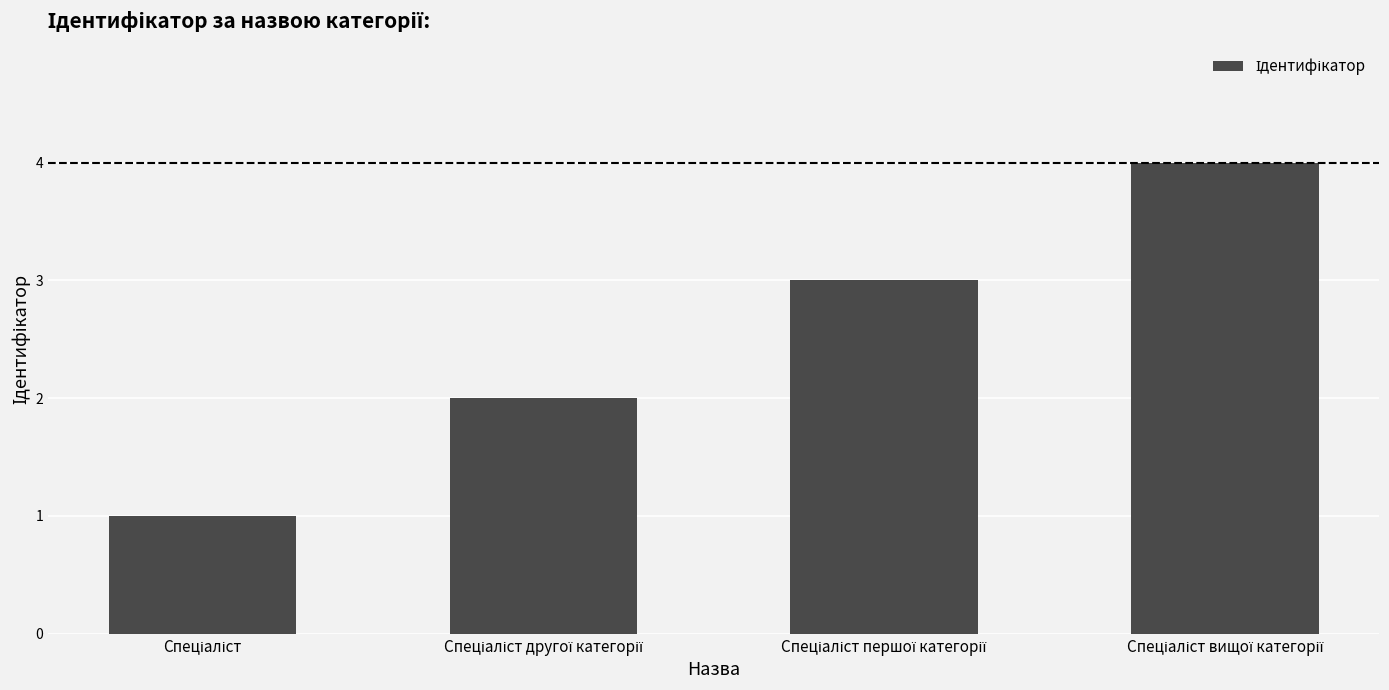

What is the greatest value displayed?

4